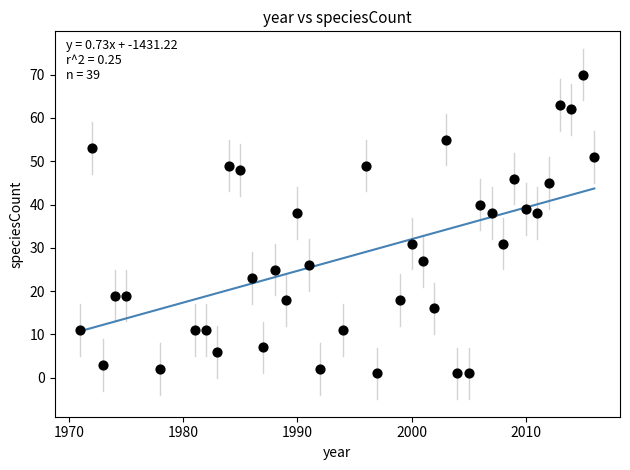

What is the range of Y values (max minus min)?

69